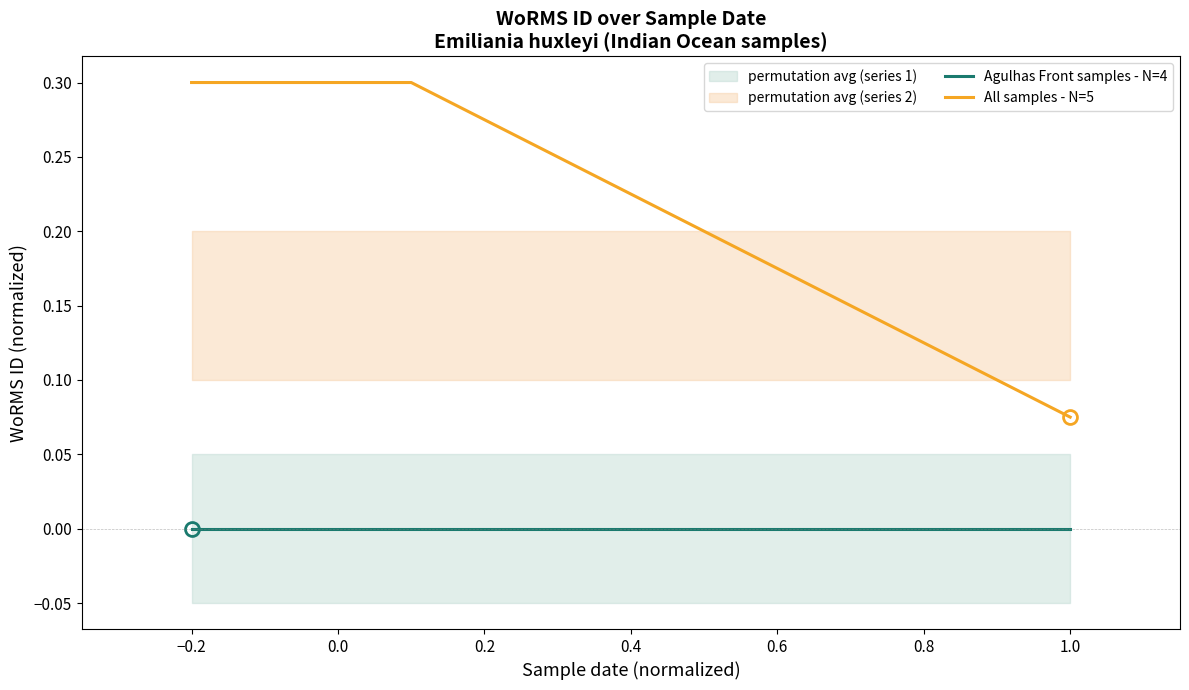

Rank the series by their average value, from lowest to highest.

Agulhas Front samples - N=4, All samples - N=5